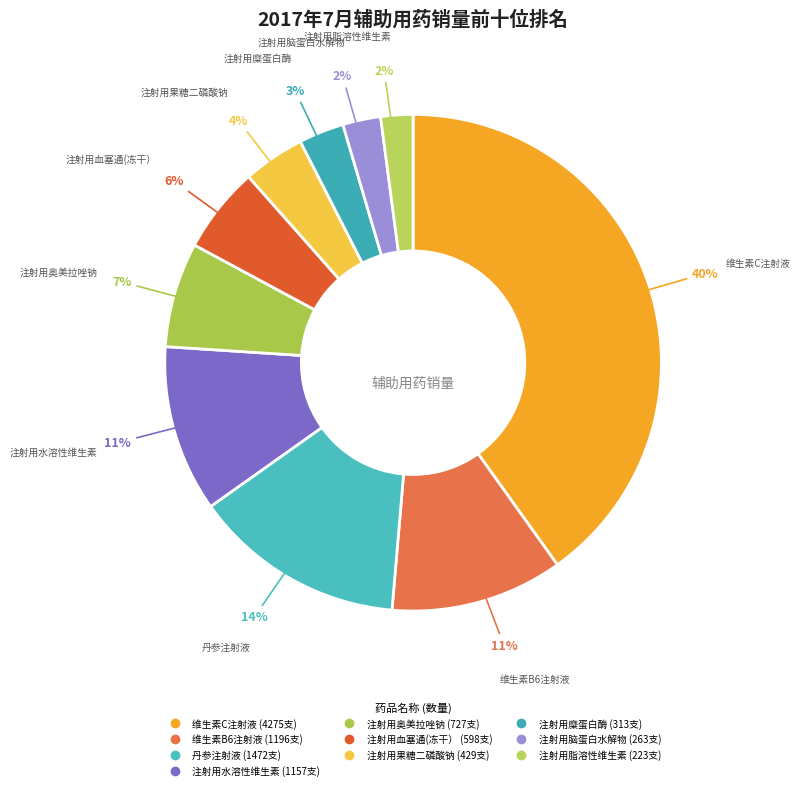

How many segments does this pie chart have?

10